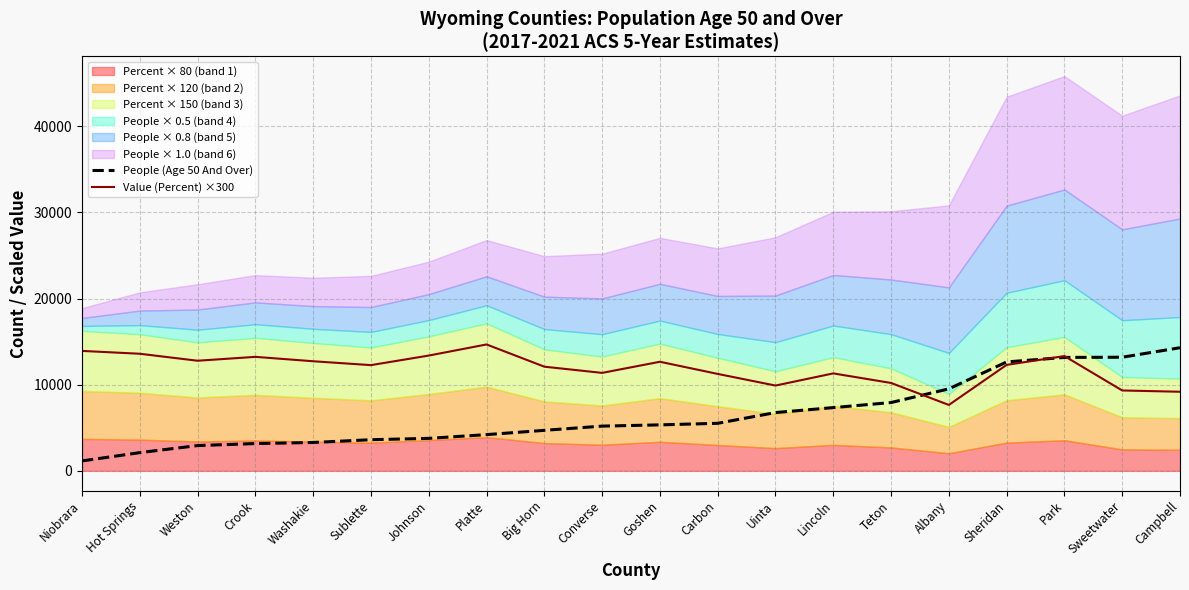

Where do Value (Percent) ×300 and People (Age 50 And Over) first cross each other?

Teton and Albany